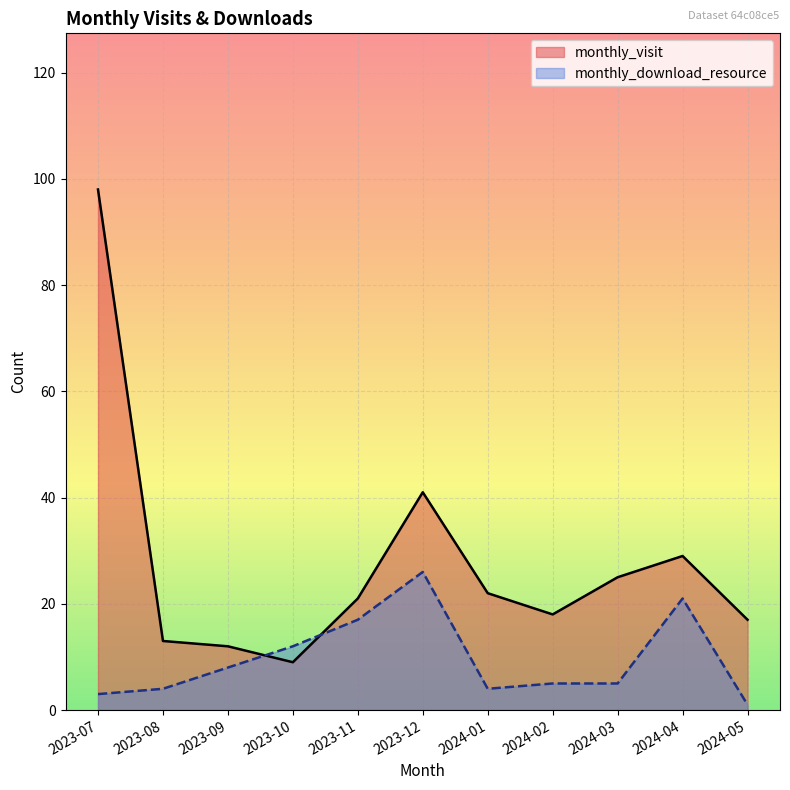

What is the difference between the monthly_visit values at 2023-10 and 2023-07?

89